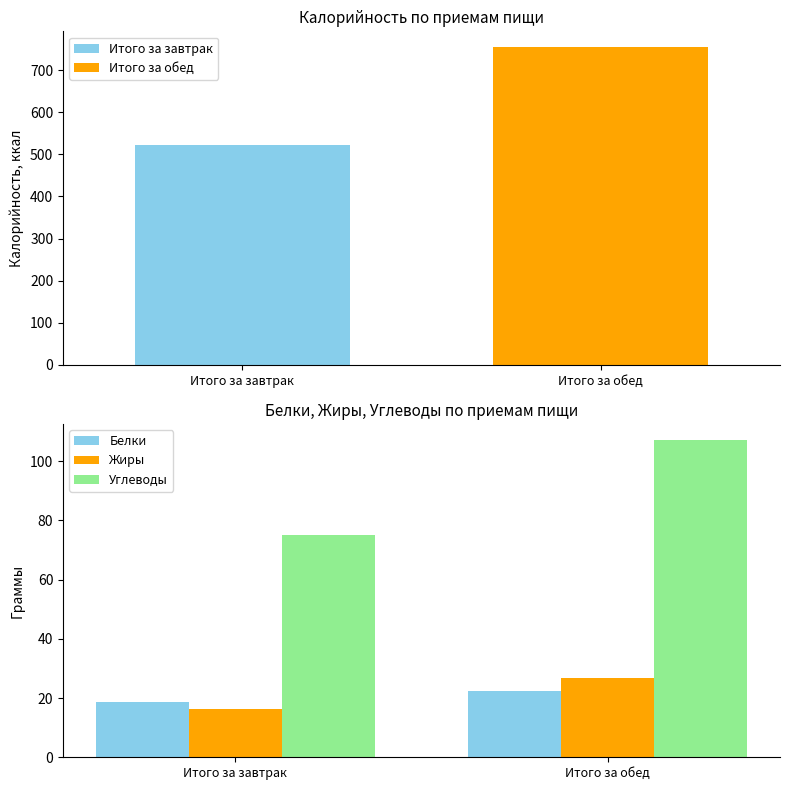

The Жиры series shows 16.2 at Итого за завтрак. True or false?

True